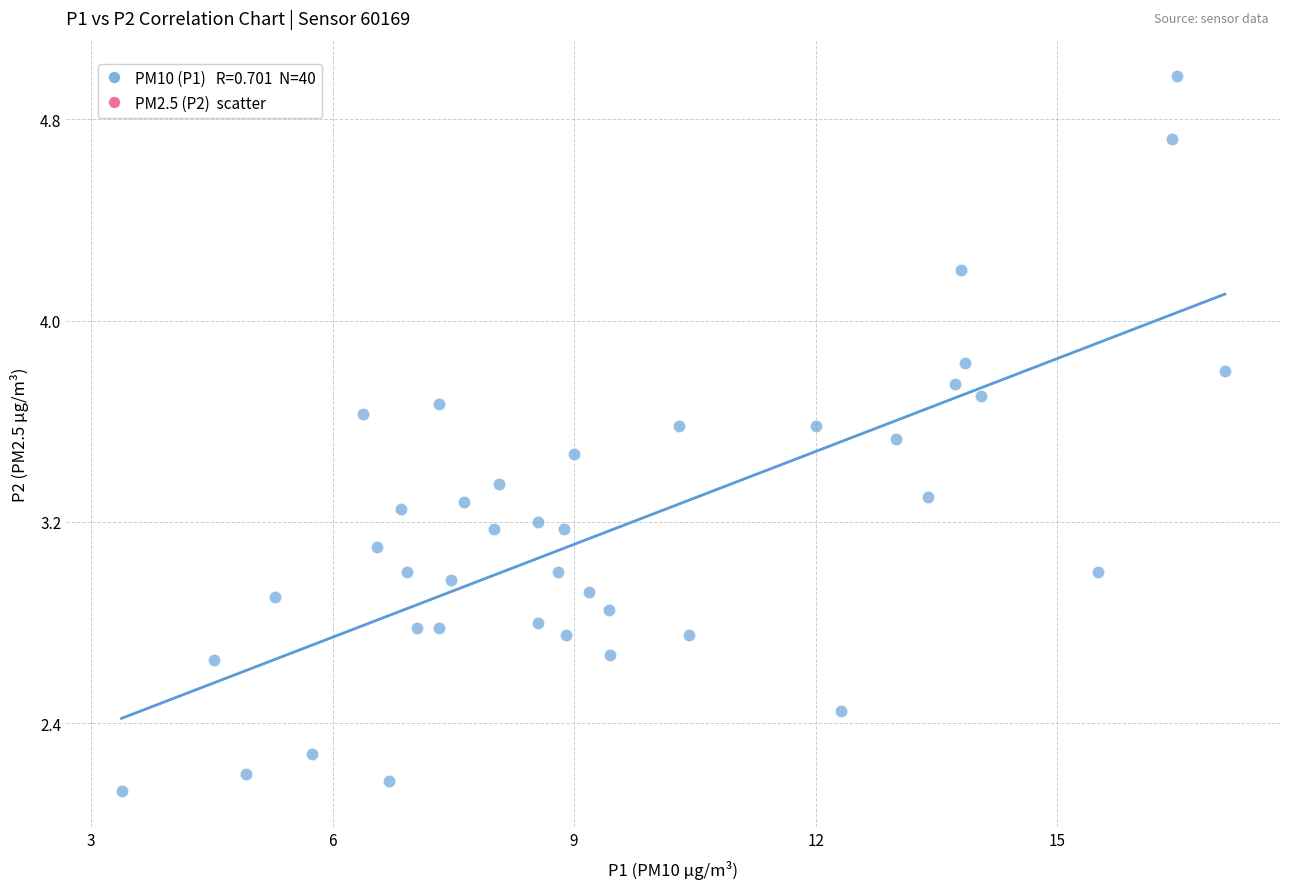

What is the range of X values (max minus min)?

13.7